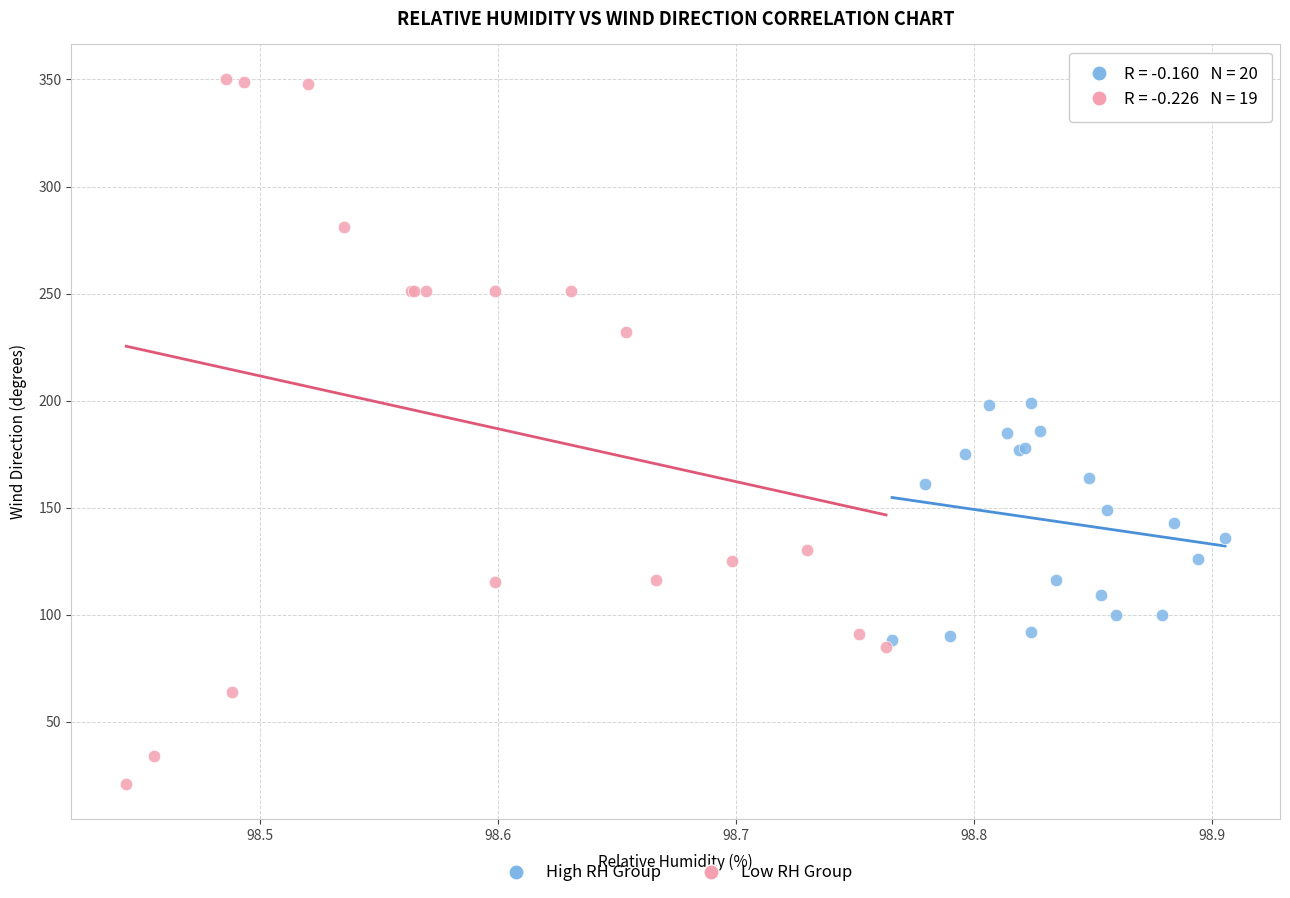

Which series contains the highest Y value?

Low RH Group